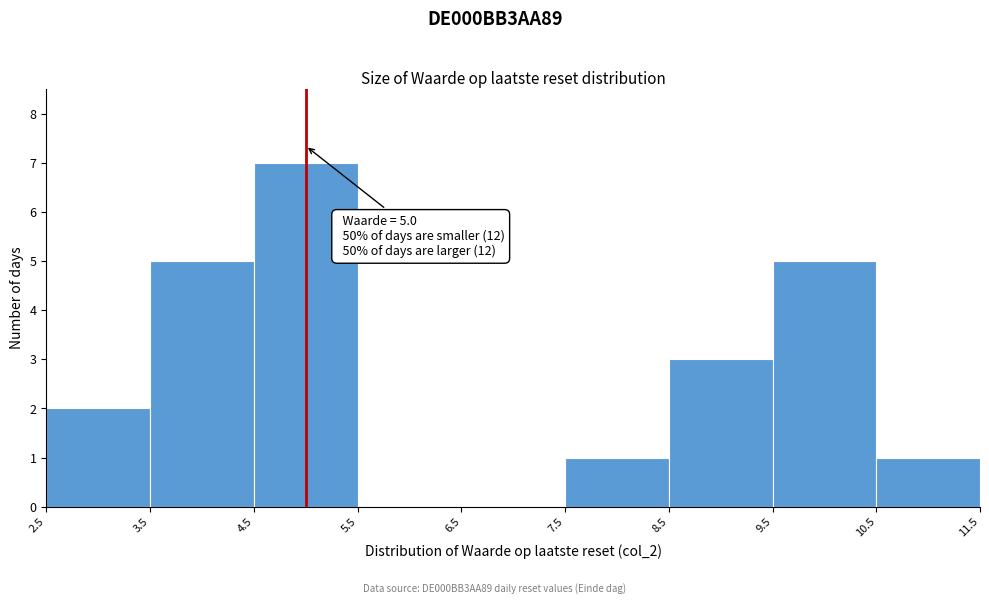

Over which range of the x-axis is the bar tallest?

4.5 to 5.5